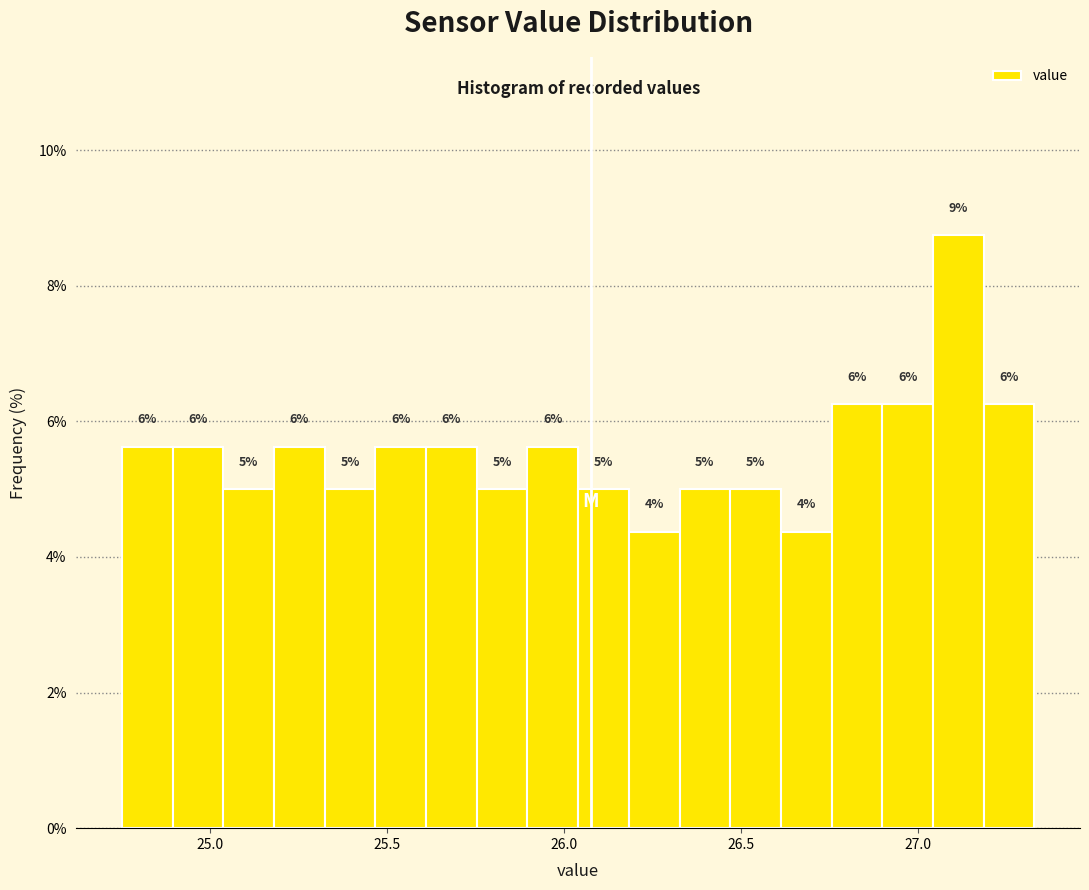

Read against the x-axis, roughly where is the centre of the tallest bar?

27.10